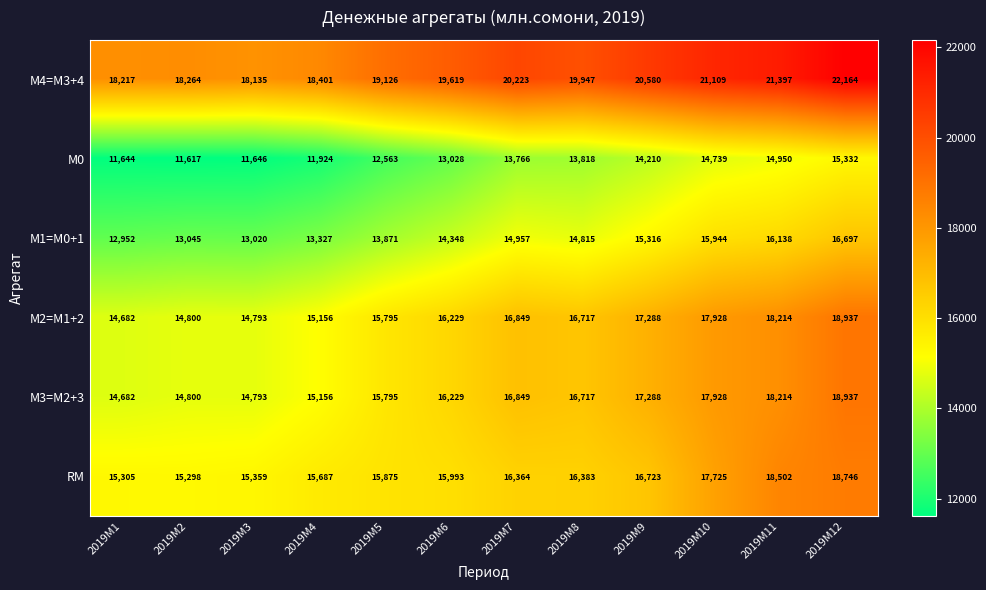

Rank the categories by М1=M0+1 value from lowest to highest.

2019M1, 2019M3, 2019M2, 2019M4, 2019M5, 2019M6, 2019M8, 2019M7, 2019M9, 2019M10, 2019M11, 2019M12